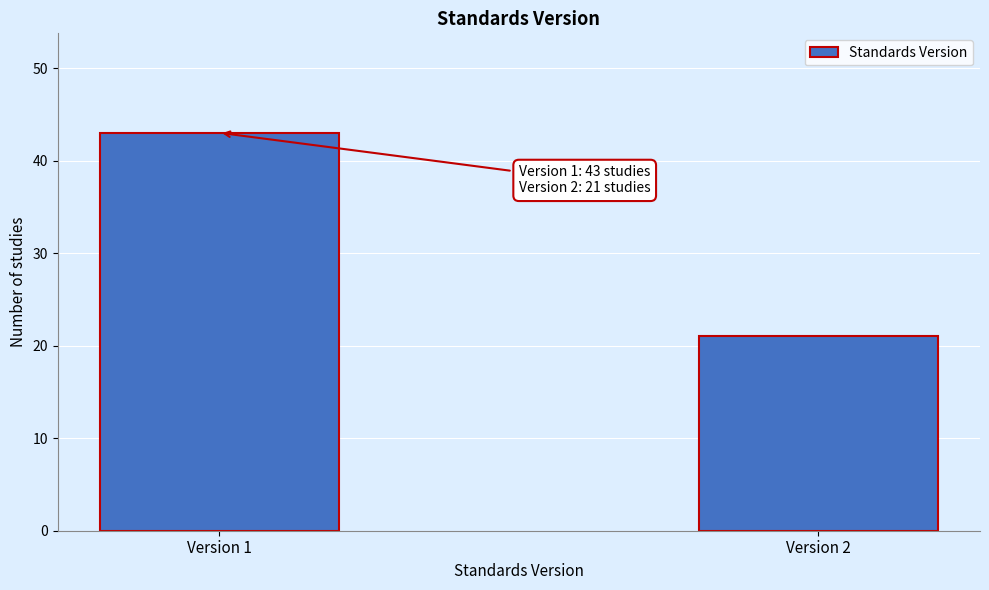

Reading left to right, what are all the values shown in this chart?

Version 1=43	Version 2=21